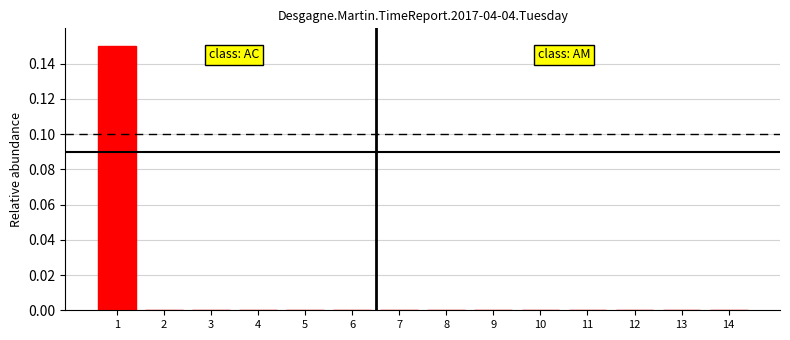

Which has a higher value, 1 or 5?

1